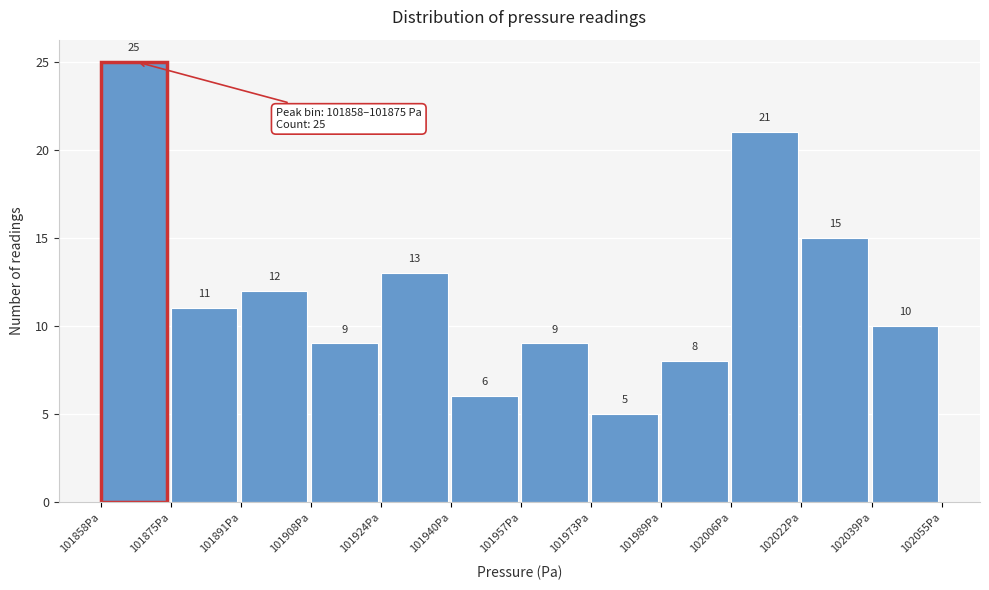

Reading left to right, transcribe this chart: for each bar, give the range it covers on the x-axis and its height. The bar edges are not printed on the chart, so give them approximately, as read against the axis.

101858 to 101874: 25
101874 to 101892: 11
101892 to 101908: 12
101908 to 101924: 9
101924 to 101940: 13
101940 to 101956: 6
101956 to 101974: 9
101974 to 101990: 5
101990 to 102006: 8
102006 to 102022: 21
102022 to 102038: 15
102038 to 102056: 10